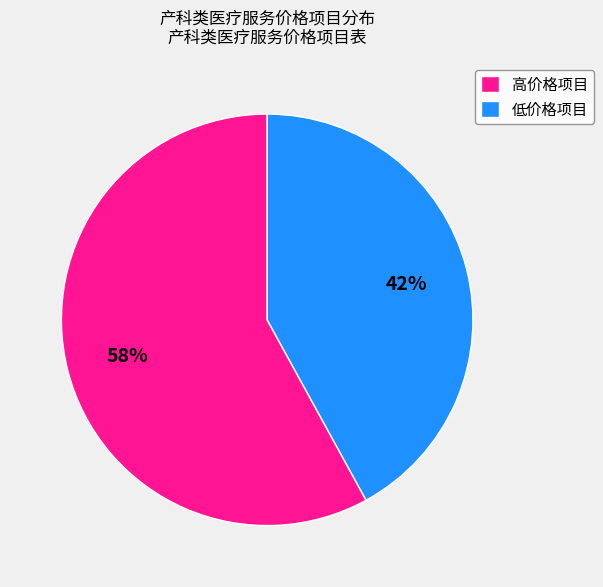

To the nearest percent, what percentage of the pie is 低价格项目?

42%